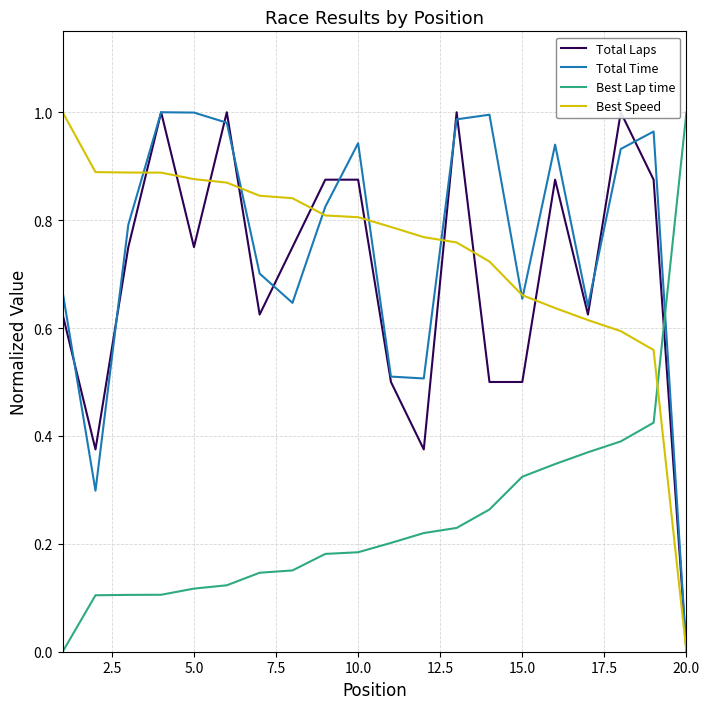

At which label does Best Lap time reach its peak?

20.0